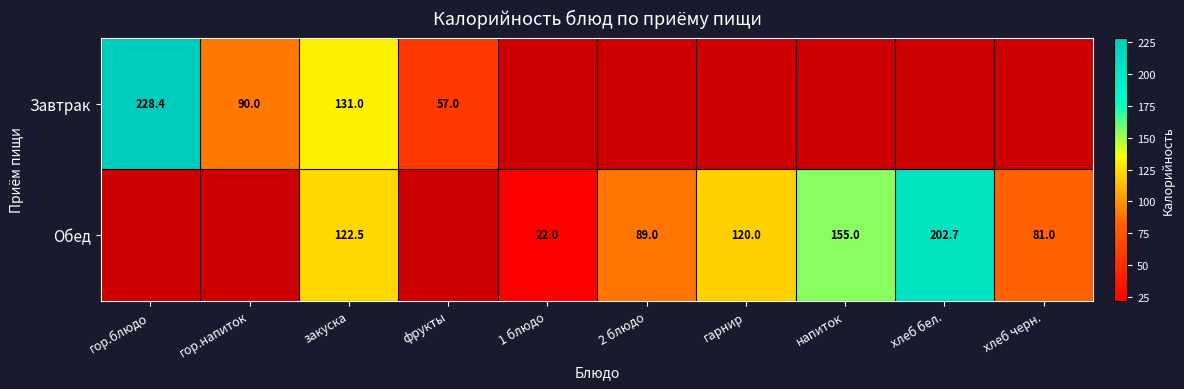

What is the spread (max minus min) of values at закуска?

8.5